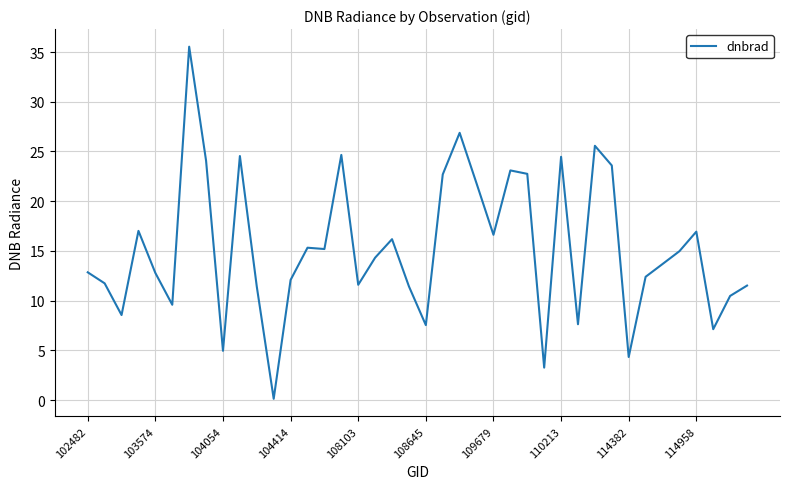

What is the difference between the maximum and minimum values?

35.4